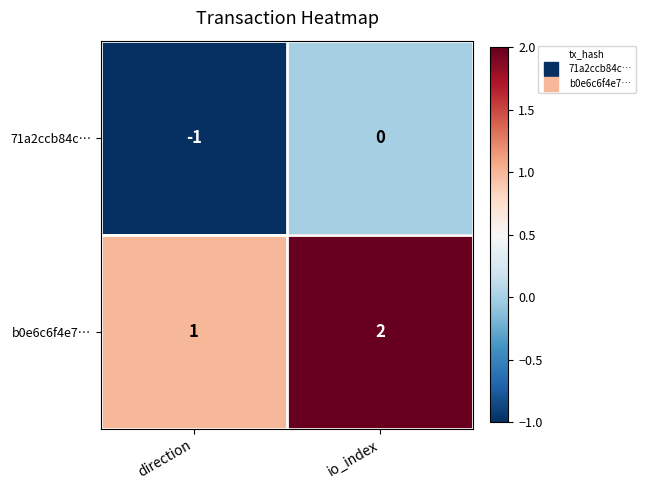

True or false: 71a2ccb84c… has a value of 1 at io_index.

False